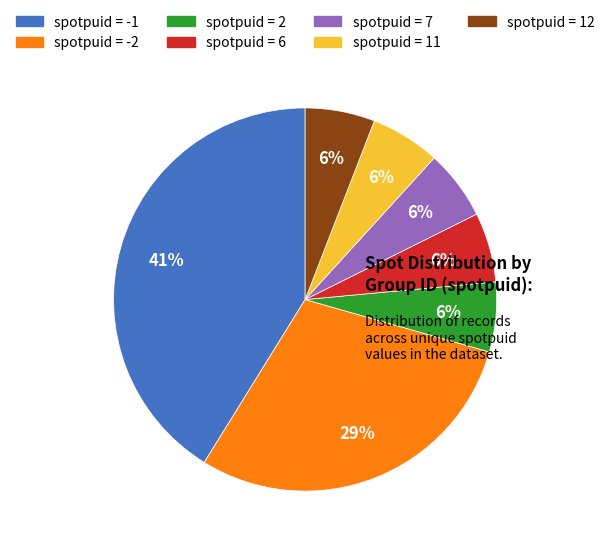

Is there a majority slice in this chart?

No